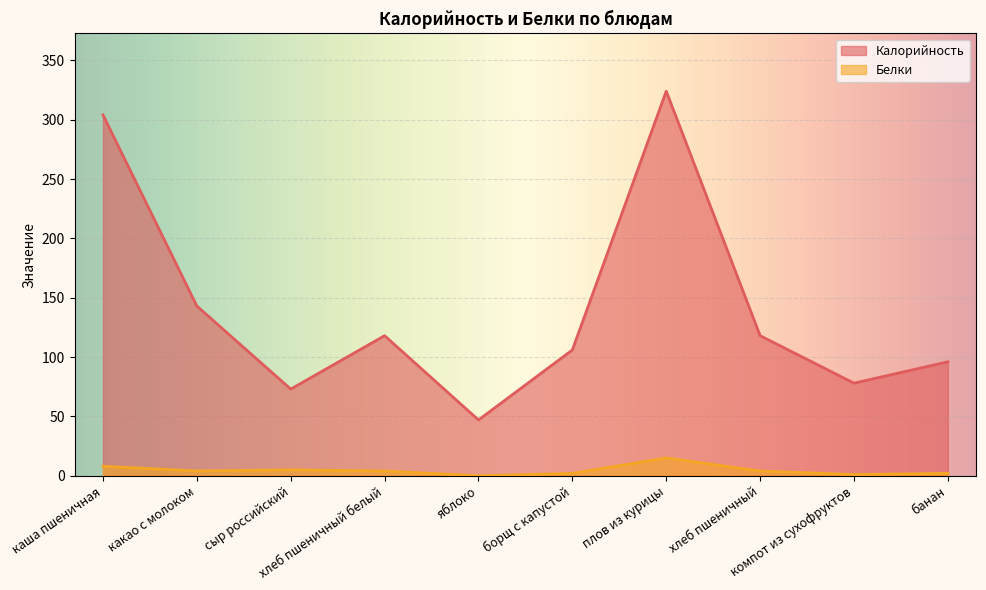

What is the total value across all series at яблоко?

47